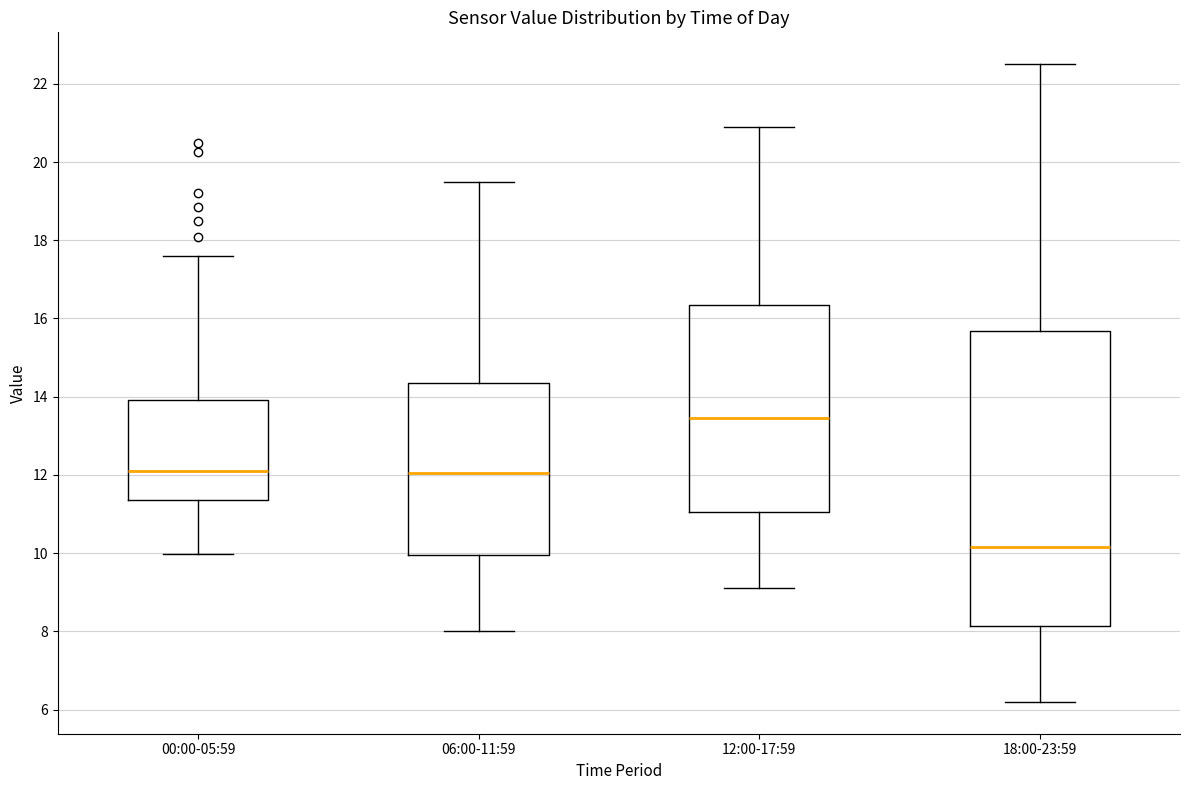

Where does the median line of the box for 06:00-11:59 sit on the y-axis? The values are not printed on the chart, so give them approximately, as read against the axis.

12.0